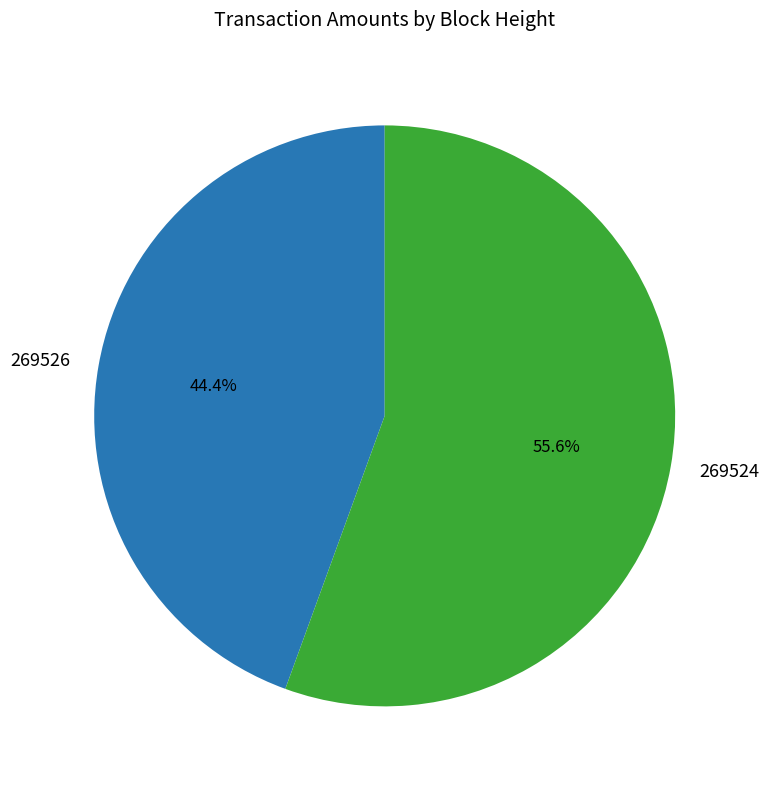

To the nearest percent, what portion does 269524 represent?

56%